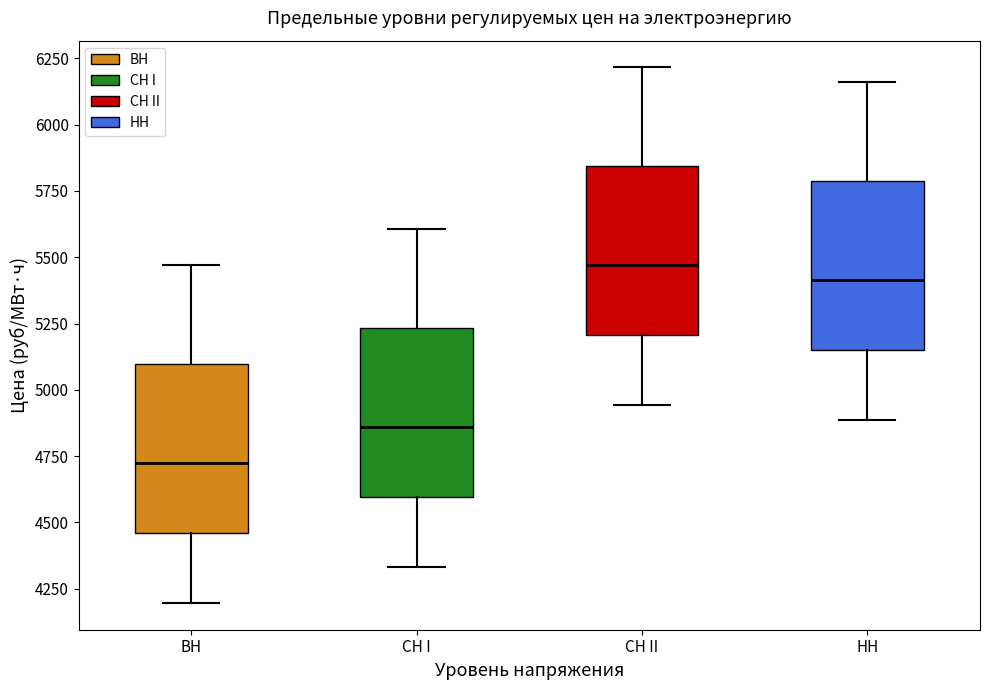

Reading left to right, transcribe this box plot: for each box, give where its median line is, the range the box spans, and where its two whiskers end, as read against the y-axis. The values are not printed on the chart, so give them approximately, as read against the axis.

ВН: median 4700, box 4450 to 5100, whiskers 4200 to 5450
СН I: median 4850, box 4600 to 5250, whiskers 4350 to 5600
СН II: median 5450, box 5200 to 5850, whiskers 4950 to 6200
НН: median 5400, box 5150 to 5800, whiskers 4900 to 6150